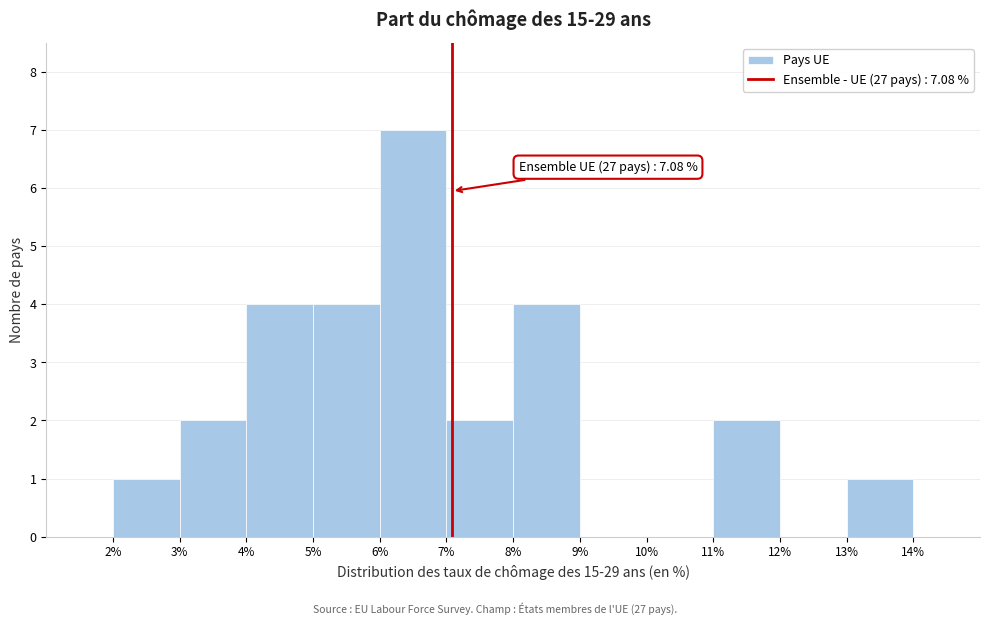

Which range on the x-axis has the tallest bar?

6% to 7%